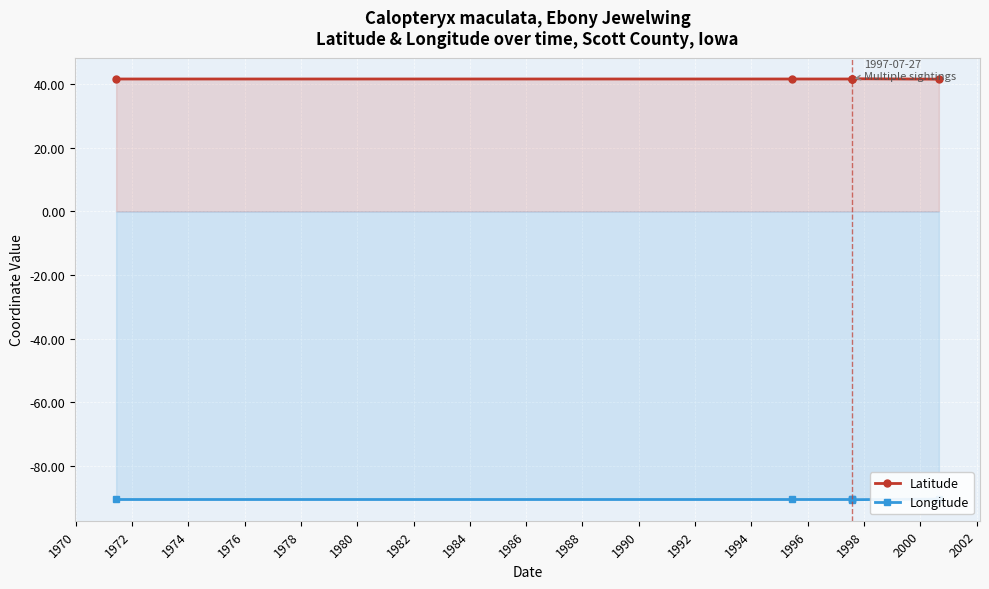

At 1976, list the series in order from smallest to largest.

Longitude, Latitude